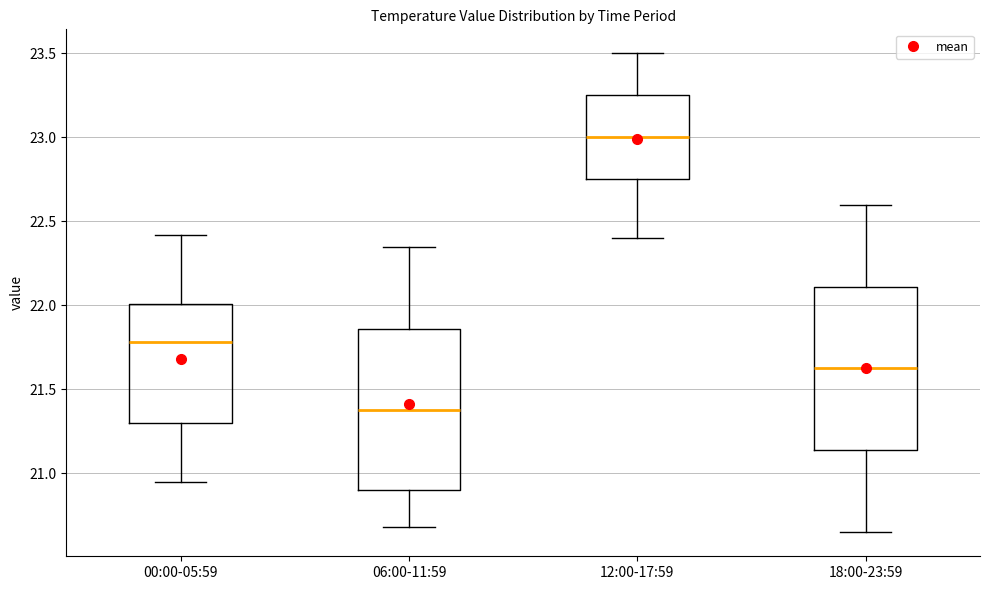

Reading left to right, transcribe this box plot: for each box, give where its median line is, the range the box spans, and where its two whiskers end, as read against the y-axis. The values are not printed on the chart, so give them approximately, as read against the axis.

00:00-05:59: median 21.80, box 21.30 to 22.00, whiskers 20.95 to 22.40
06:00-11:59: median 21.40, box 20.90 to 21.85, whiskers 20.70 to 22.35
12:00-17:59: median 23.00, box 22.75 to 23.25, whiskers 22.40 to 23.50
18:00-23:59: median 21.65, box 21.15 to 22.10, whiskers 20.65 to 22.60